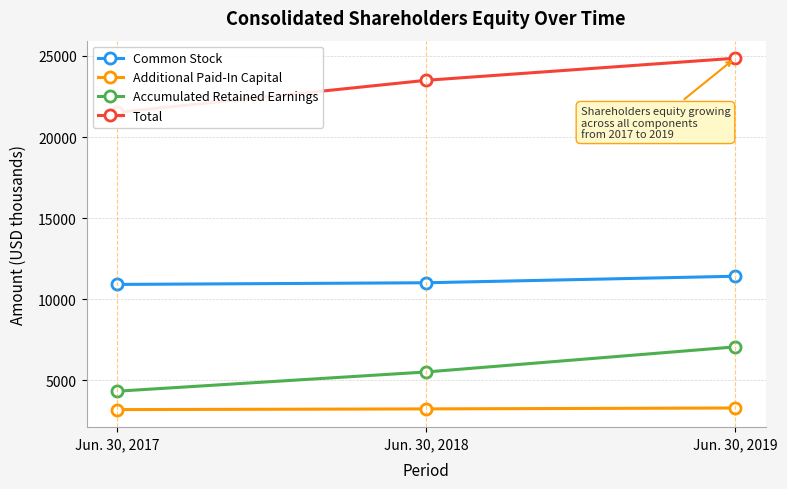

List the series in order of their peak value, lowest first.

Additional Paid-In Capital, Accumulated Retained Earnings, Common Stock, Total